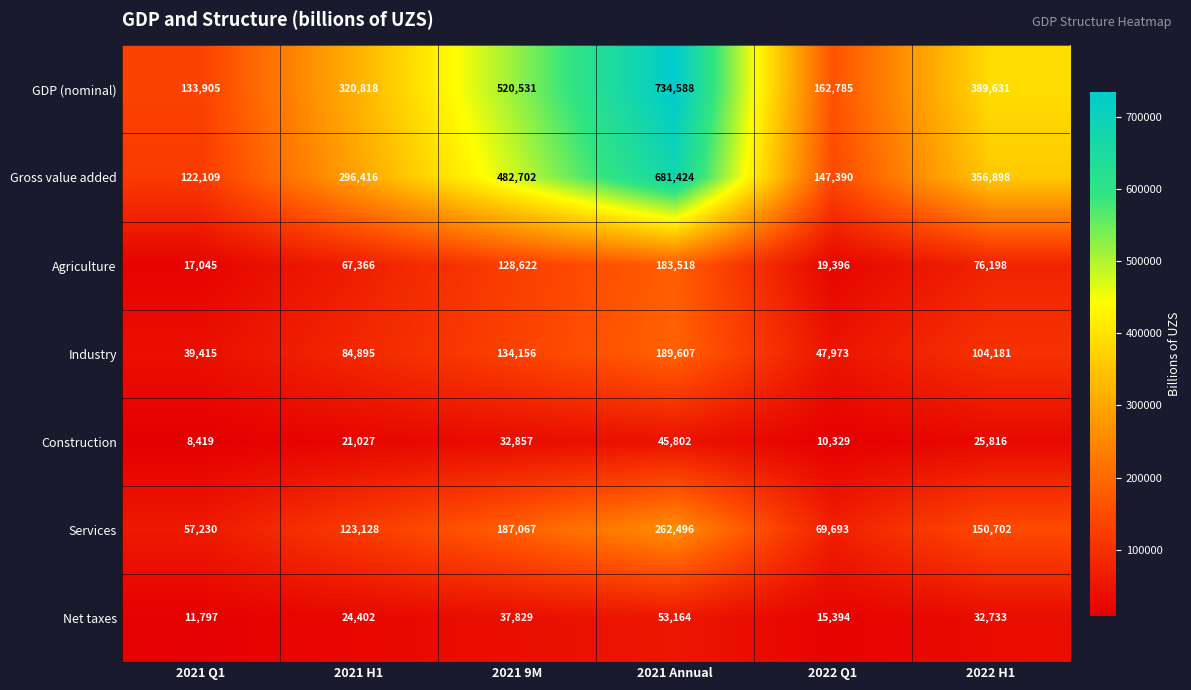

List the series in order of their peak value, lowest first.

Construction, Net taxes, Agriculture, Industry, Services, Gross value added, GDP (nominal)